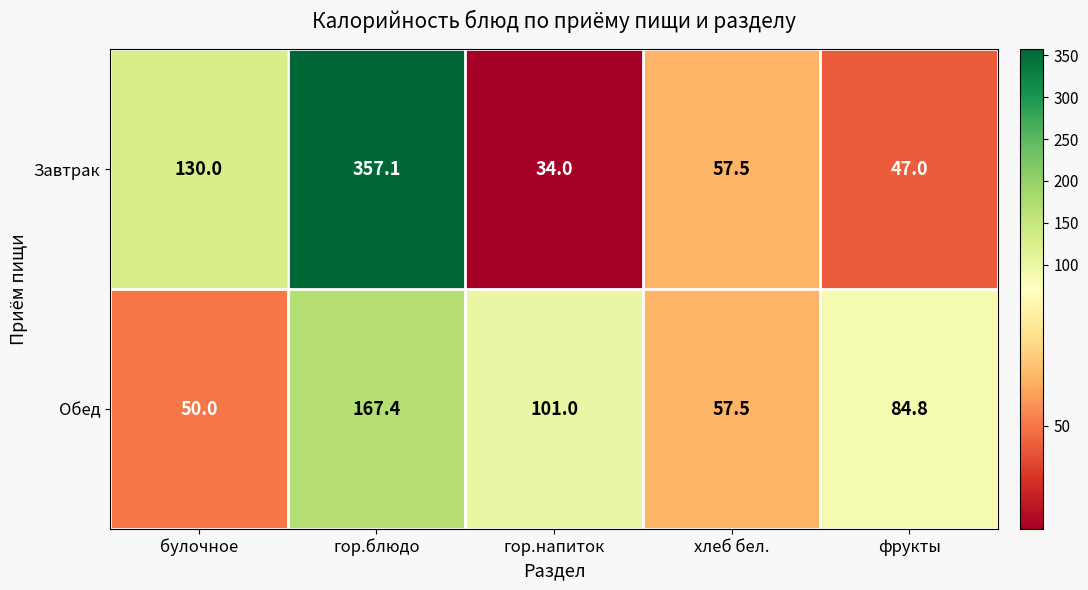

Which series changed the most between гор.блюдо and гор.напиток?

Завтрак